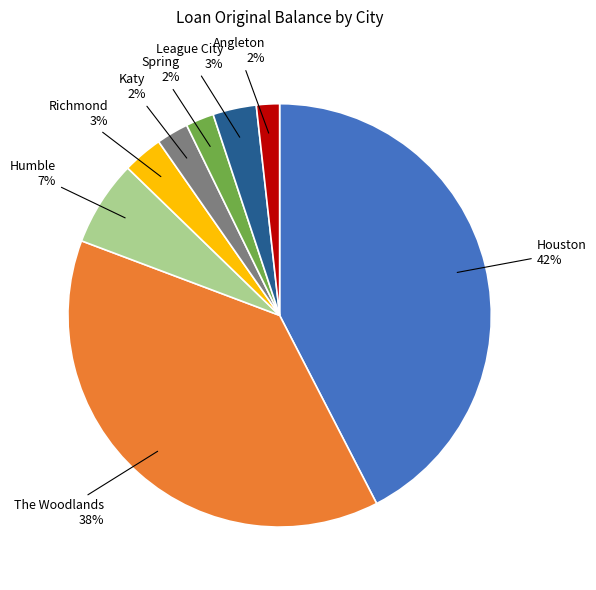

Does any single category account for the majority?

No